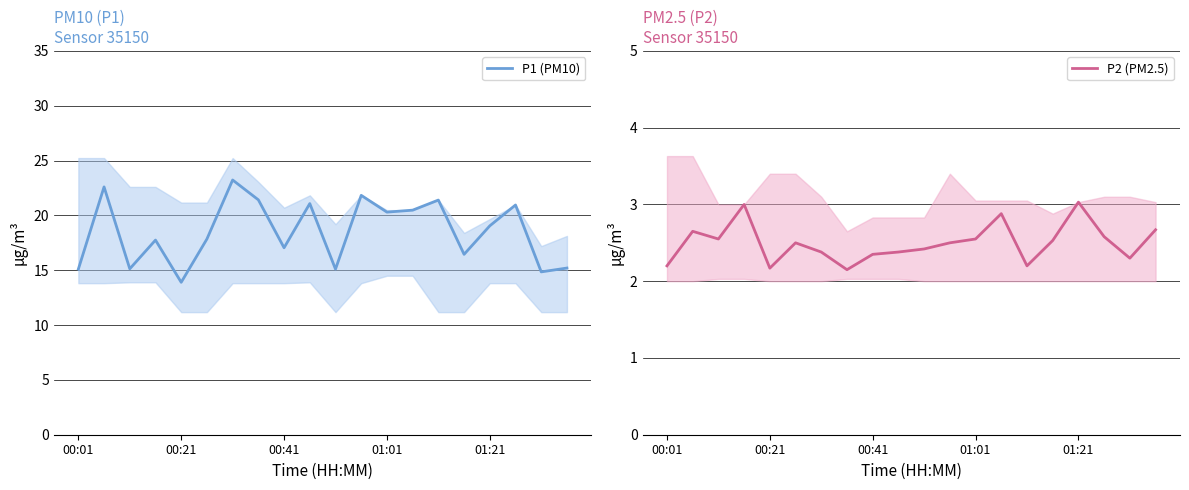

In P1 (PM10), how many points are higher than both neighbors (excluding endpoints)?

7